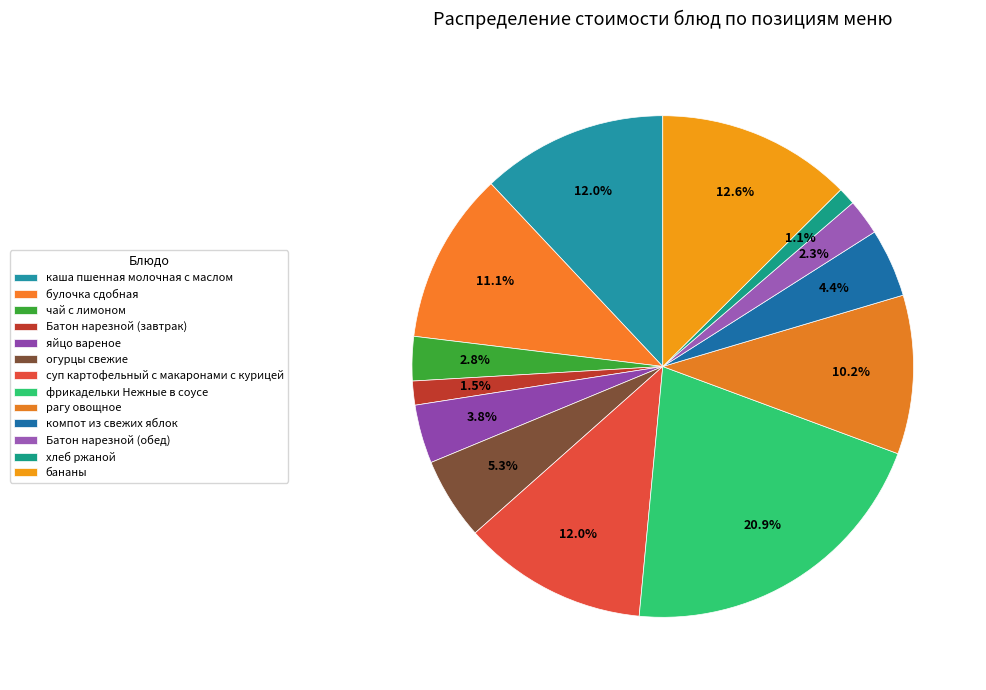

Which slice is the largest?

фрикадельки Нежные в соусе